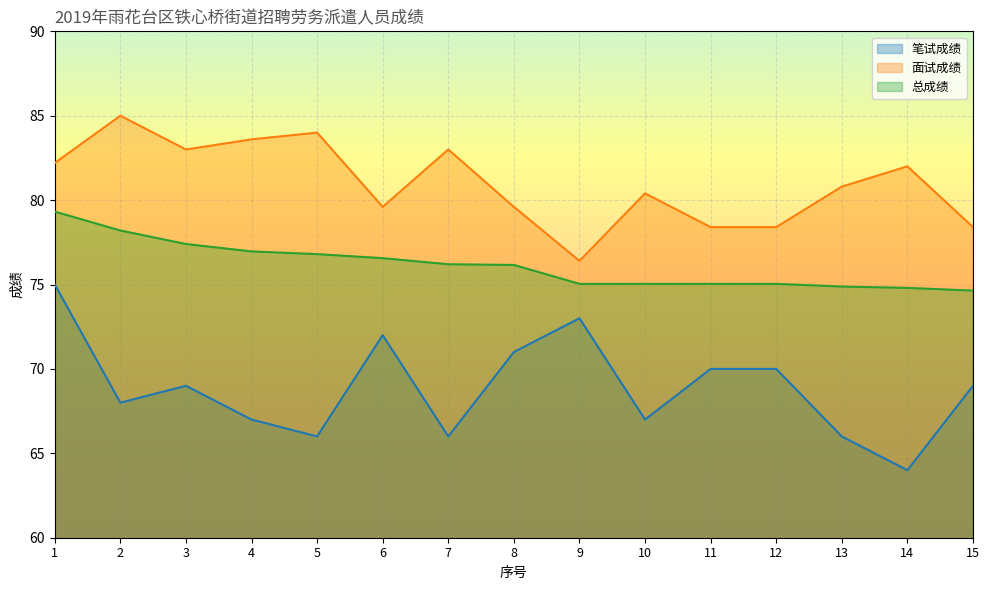

True or false: 笔试成绩 and 总成绩 cross at least once.

False